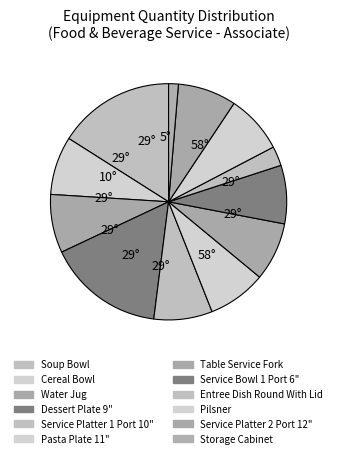

How many segments does this pie chart have?

12